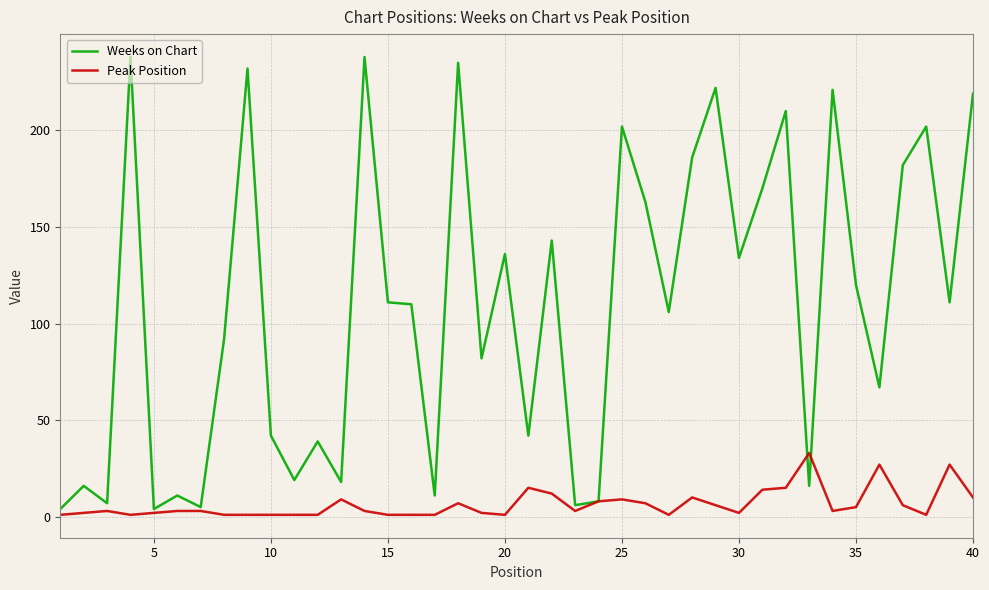

Rank the series by their average value, from lowest to highest.

Peak Position, Weeks on Chart